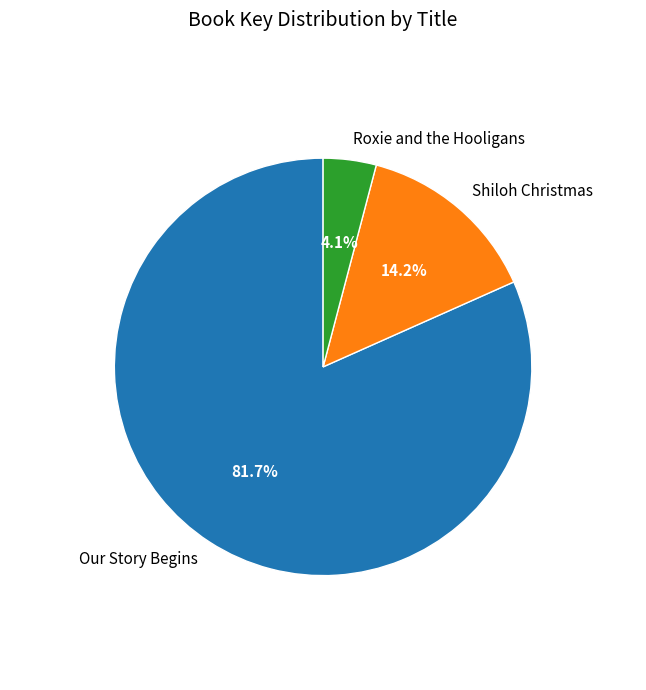

Does Shiloh Christmas account for over 50% of the chart?

No